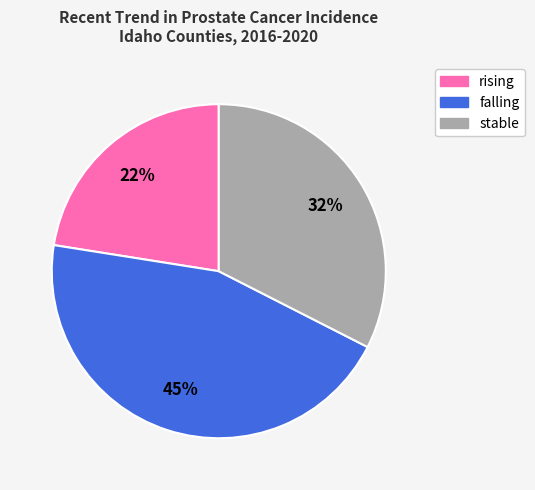

True or false: rising accounts for 31% of the total.

False